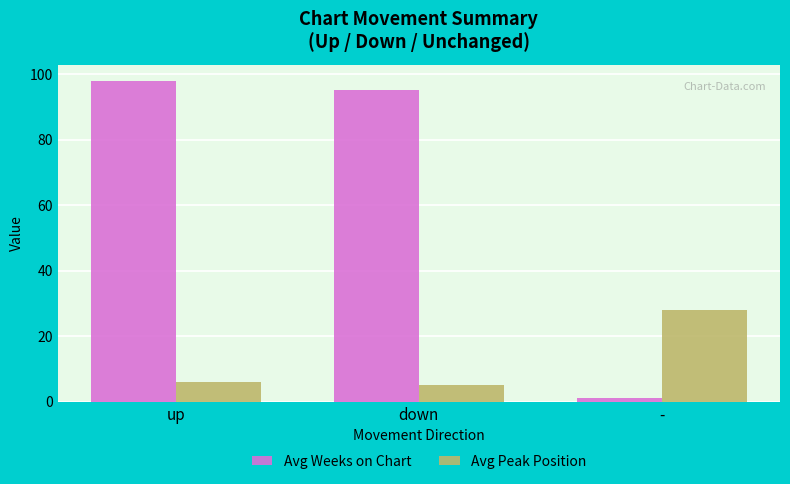

The value of Avg Peak Position at up is 6. True or false?

True